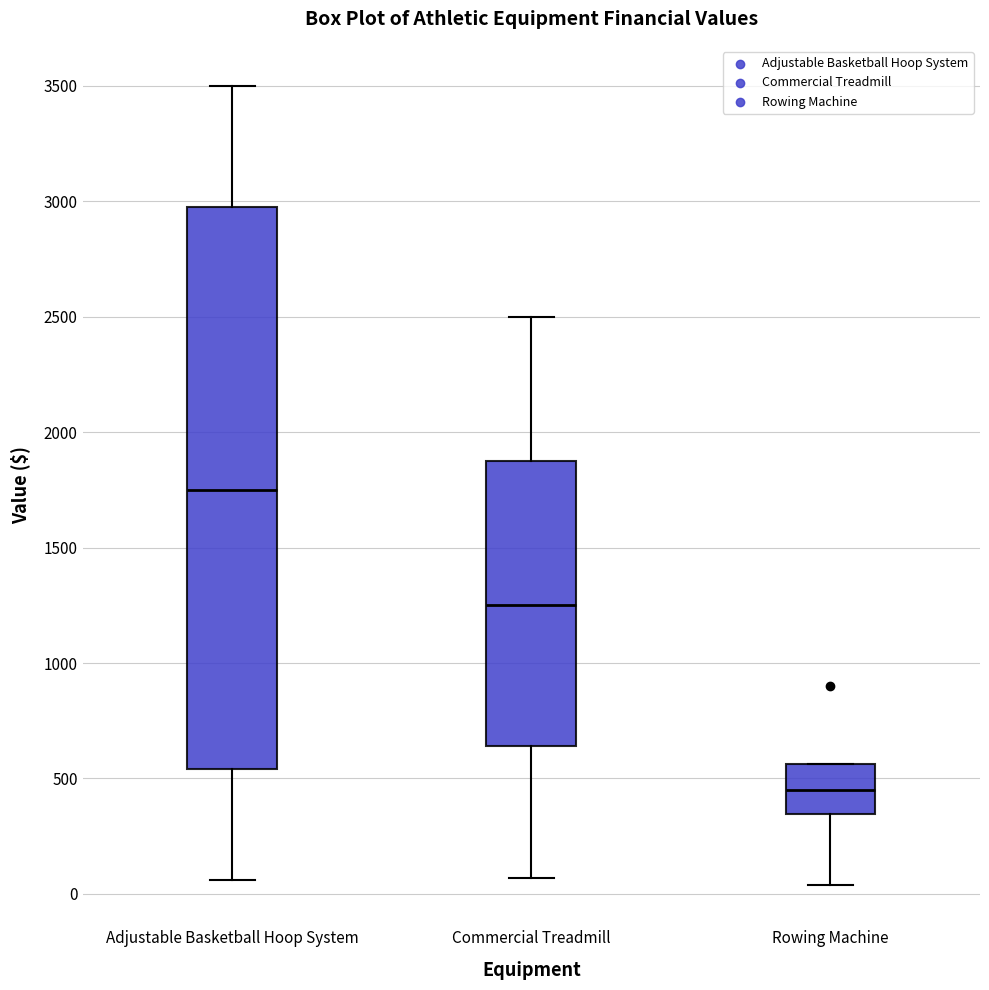

Reading left to right, read every box against the y-axis: the position of its median line, the range the box covers, and the ends of its whiskers. The values are not printed on the chart, so give them approximately, as read against the axis.

Adjustable Basketball Hoop System: median 1750, box 550 to 3000, whiskers 50 to 3500
Commercial Treadmill: median 1250, box 650 to 1900, whiskers 50 to 2500
Rowing Machine: median 450, box 350 to 550, whiskers 50 to 550